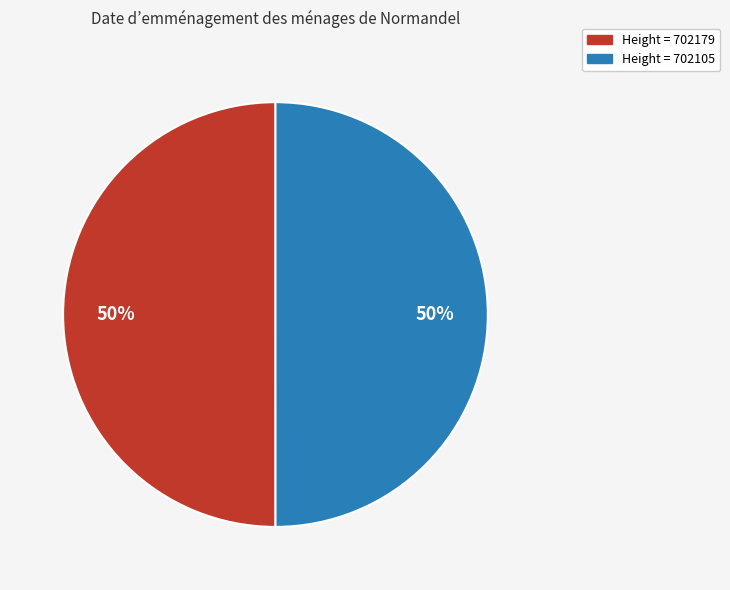

How many segments does this pie chart have?

2